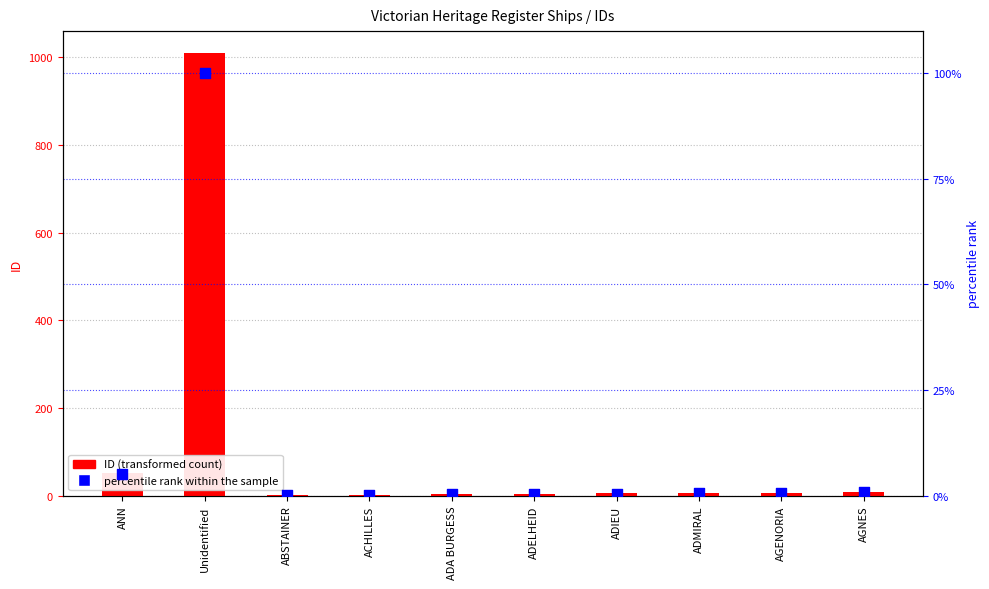

Which series has the largest Y range (max minus min)?

ID (transformed count)